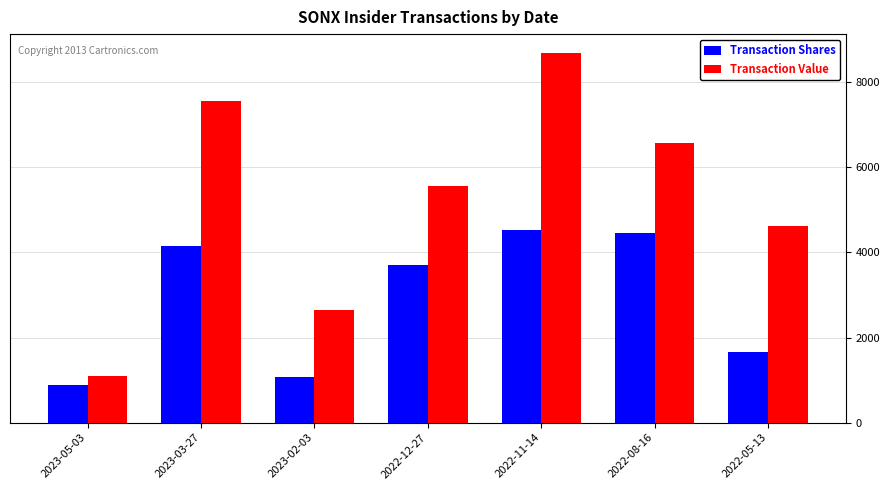

At how many categories does at least one series exceed 7792?

1